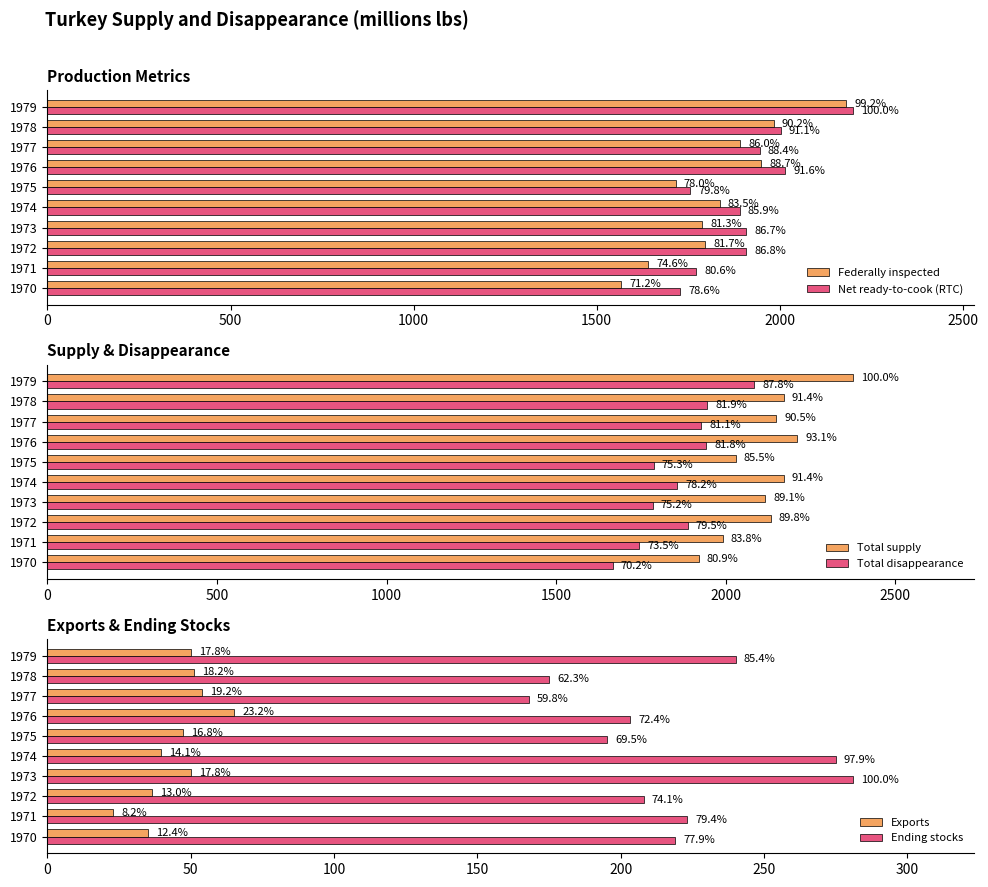

At which category is the sum across all series the highest?

1979